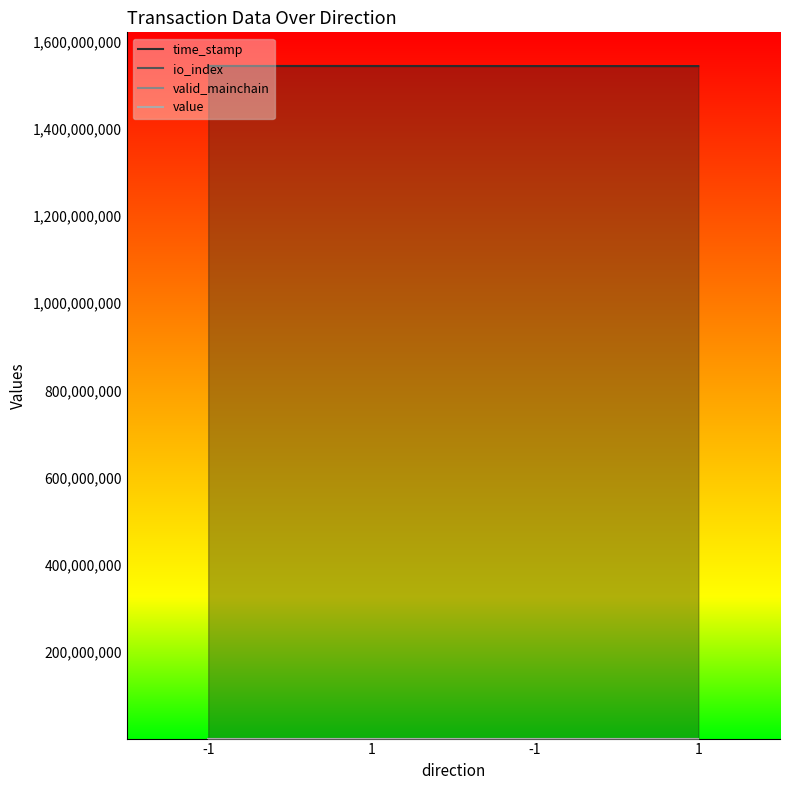

Reading left to right, list all the values displayed in this chart.

time_stamp: -1=1545130360.0	1=1545084559.0	-1=1544948372.0	1=1544892131.0
io_index: -1=2.0	1=3.0	-1=162.0	1=3.0
valid_mainchain: -1=1.0	1=1.0	-1=1.0	1=1.0
value: -1=146.2	1=146.2	-1=146.2	1=146.2